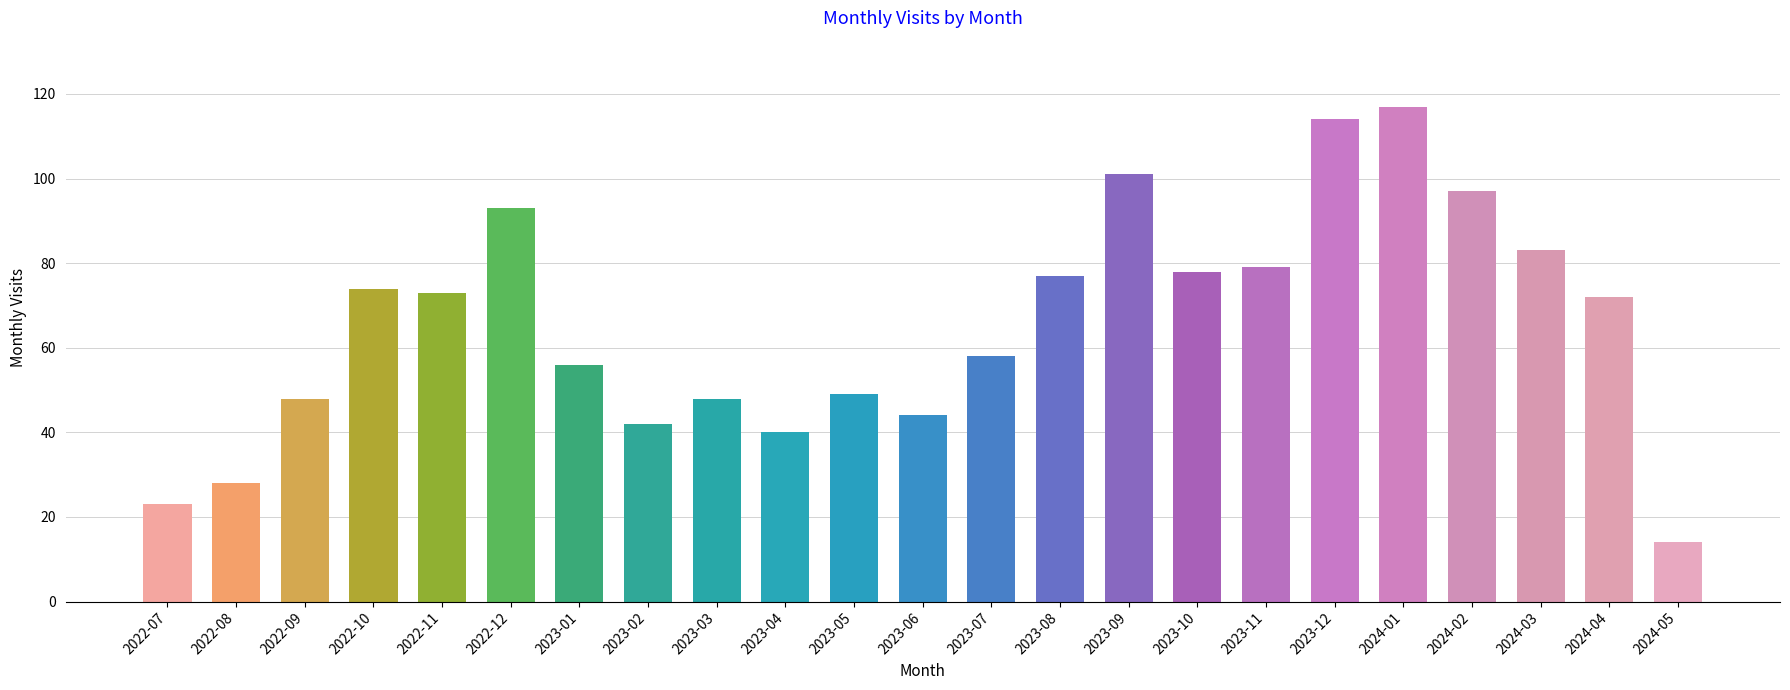

At which label does the data first exceed 72?

2022-10